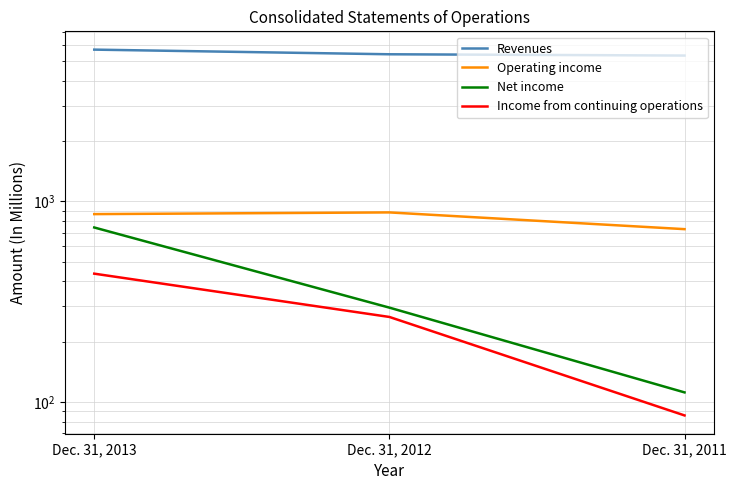

What is the sum of all Net income values?

1150